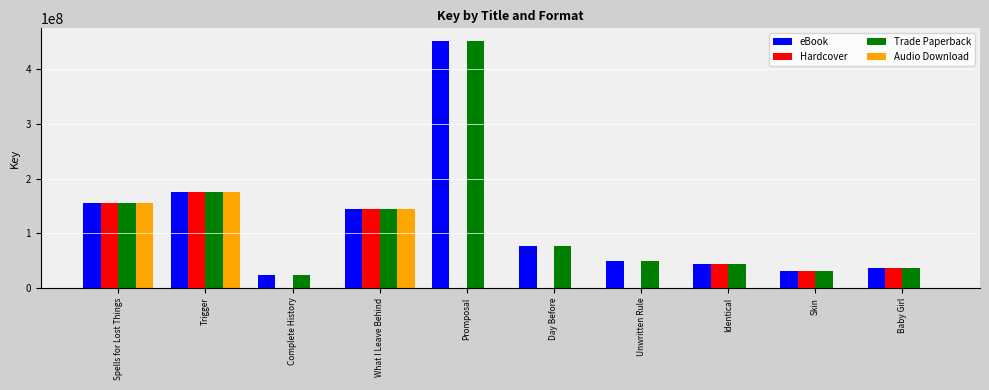

Is the value of Hardcover at Skin greater than the value of Trade Paperback at Identical?

No